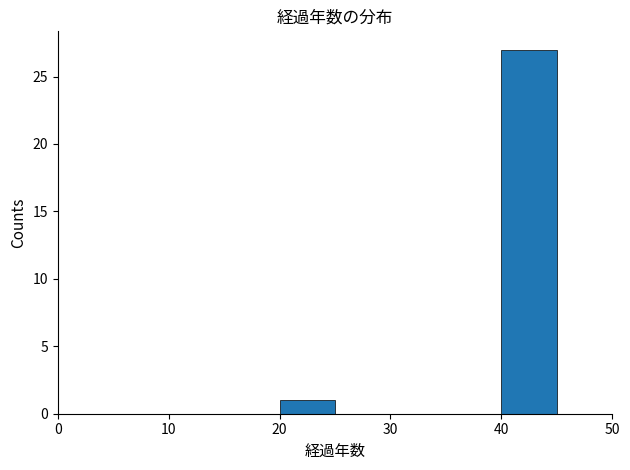

How tall is the bar that spans 20 to 25 on the x-axis? The values are not printed on the chart, so give them approximately, as read against the axis.

1